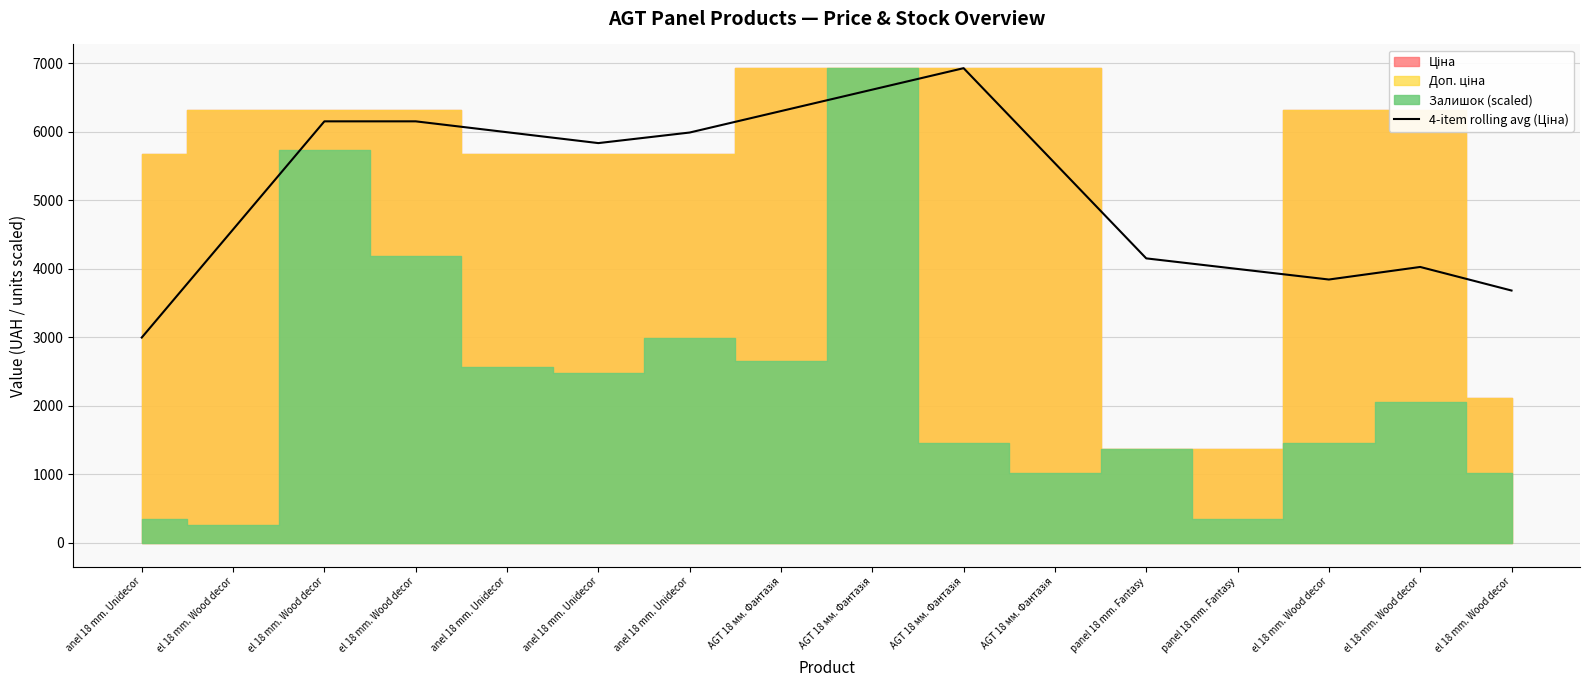

What is the label of the 12th point from the right?

anel 18 mm. Unidecor